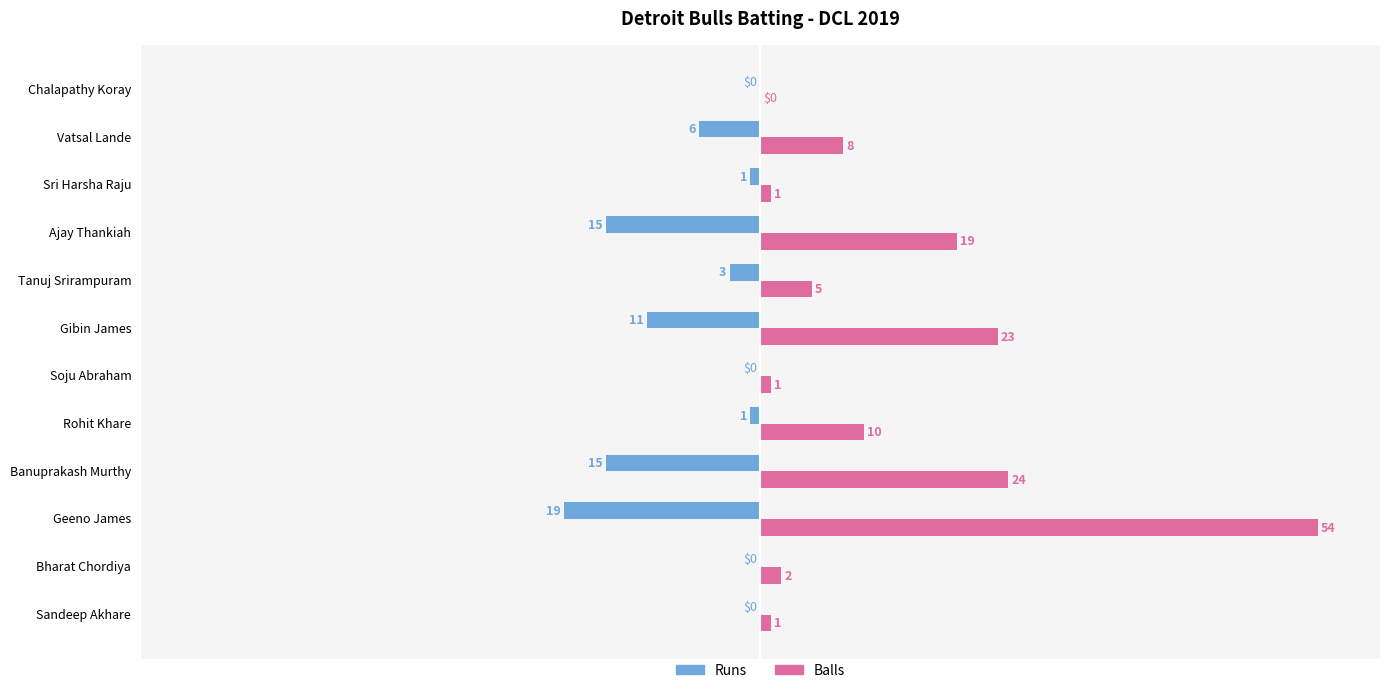

True or false: Balls has a value of 1 at Sri Harsha Raju.

True